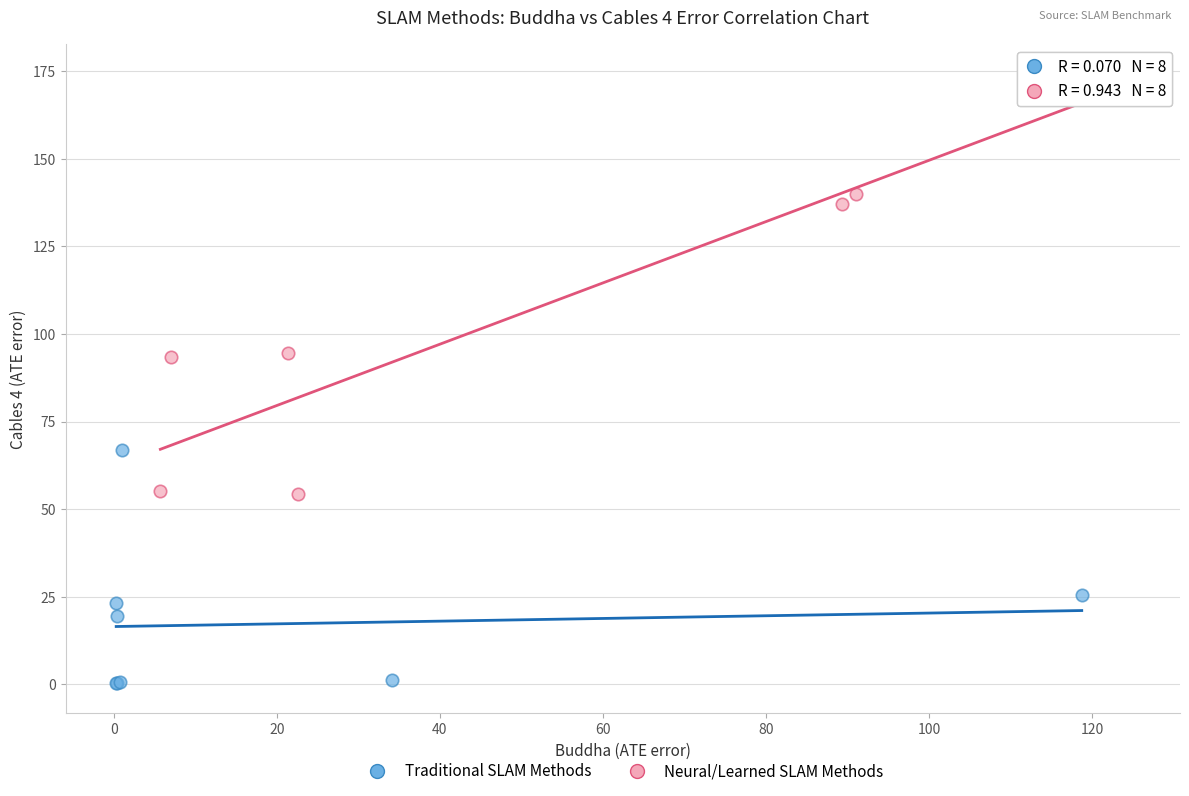

Which series reaches the minimum Y coordinate?

Traditional SLAM Methods